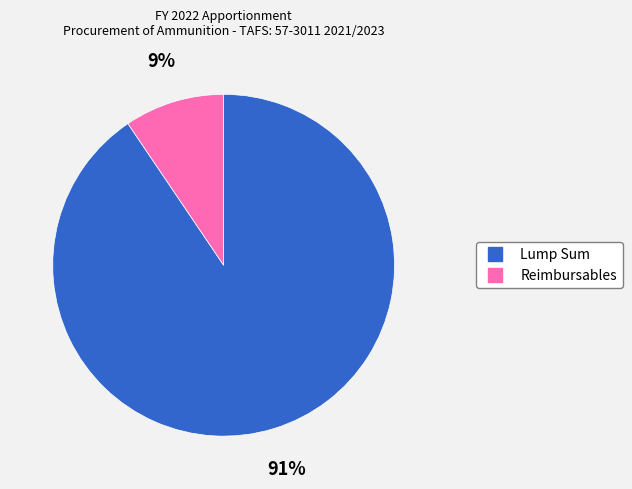

Is it true that Reimbursables is 15% of the pie?

False